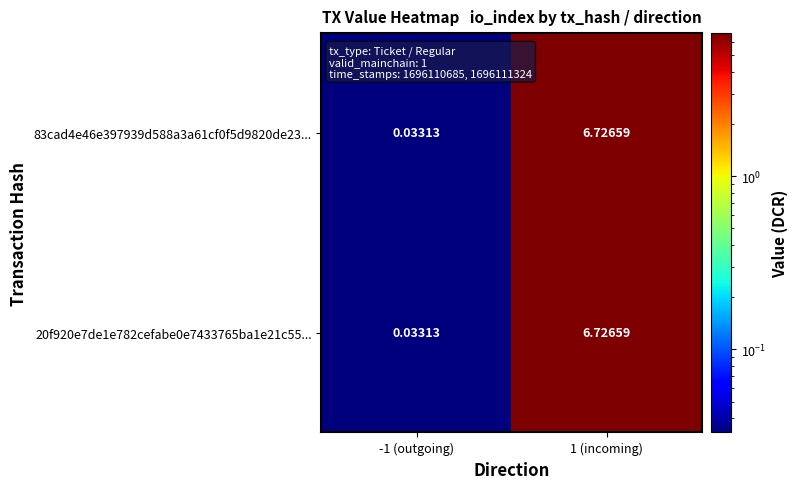

Count the number of categories in the chart.

2